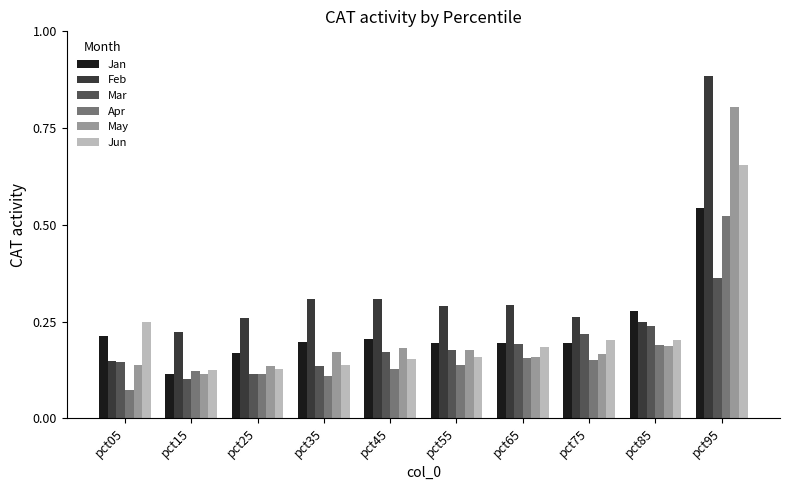

Which series changed the most between pct25 and pct65?

Mar